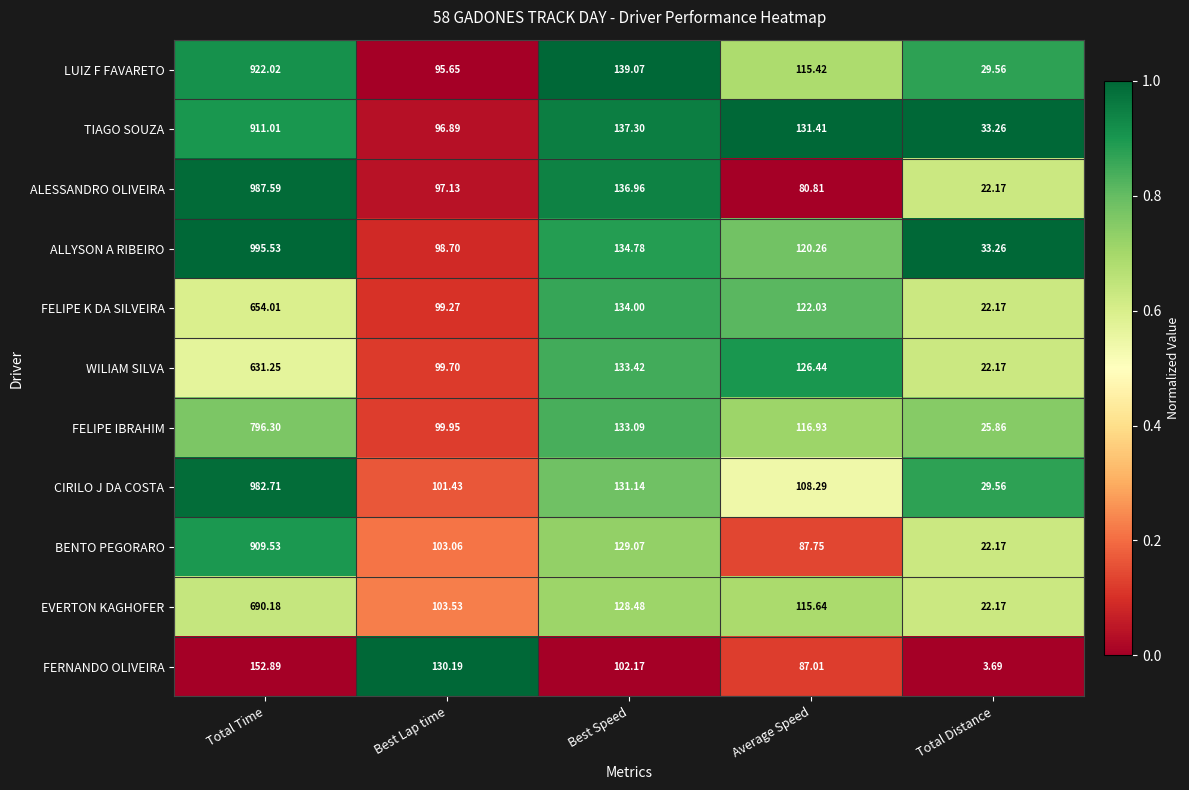

At which label is WILIAM SILVA closest to 326?

Best Speed